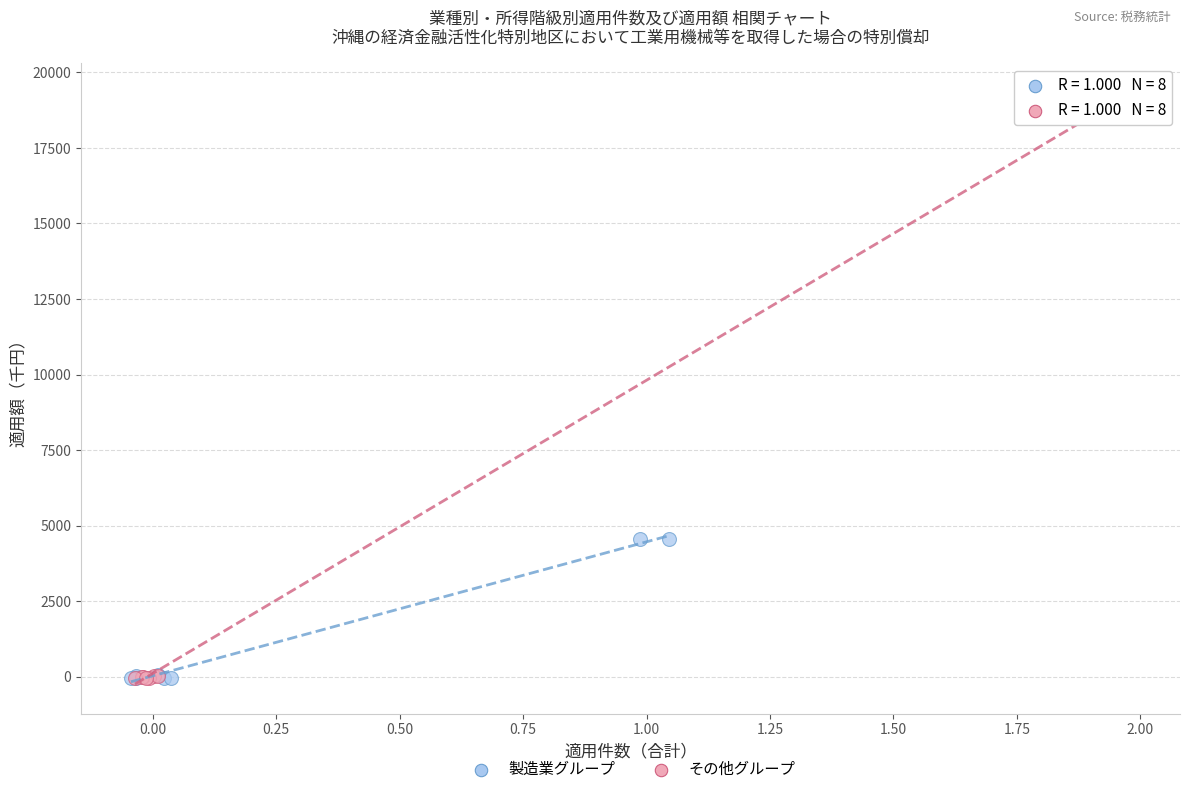

Which series has the largest Y range (max minus min)?

その他グループ